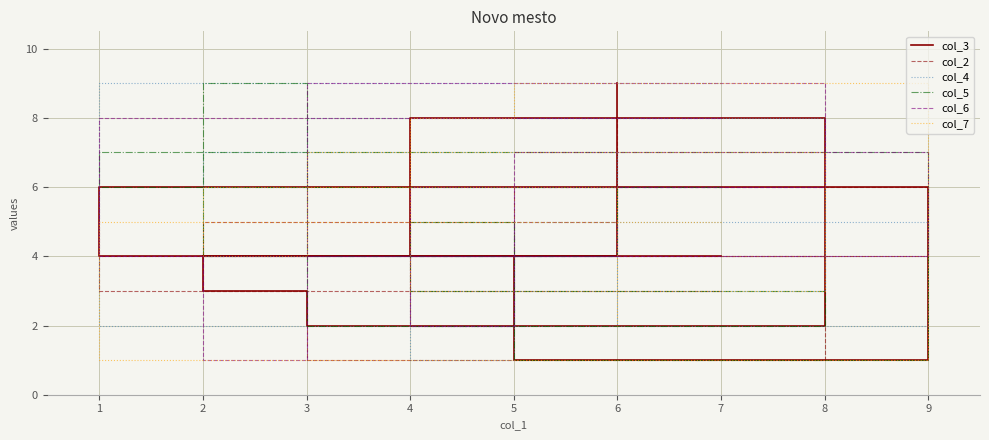

Which series has the largest range (max minus min)?

col_3